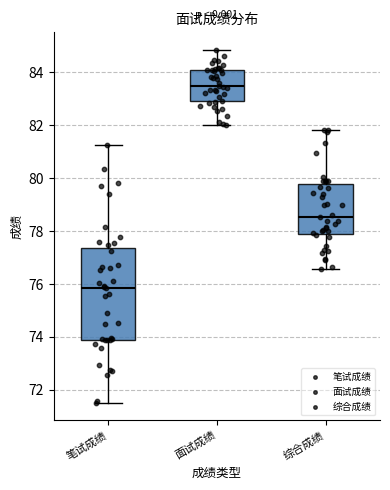

Where is the lower edge of the box for 面试成绩 on the y-axis? The values are not printed on the chart, so give them approximately, as read against the axis.

83.0